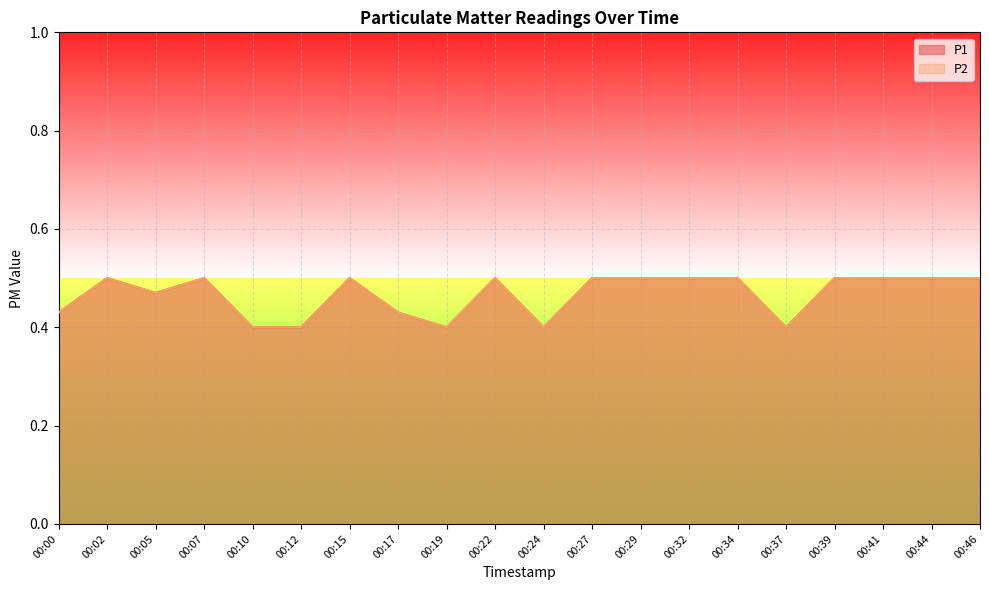

How many lines are shown in the chart?

2